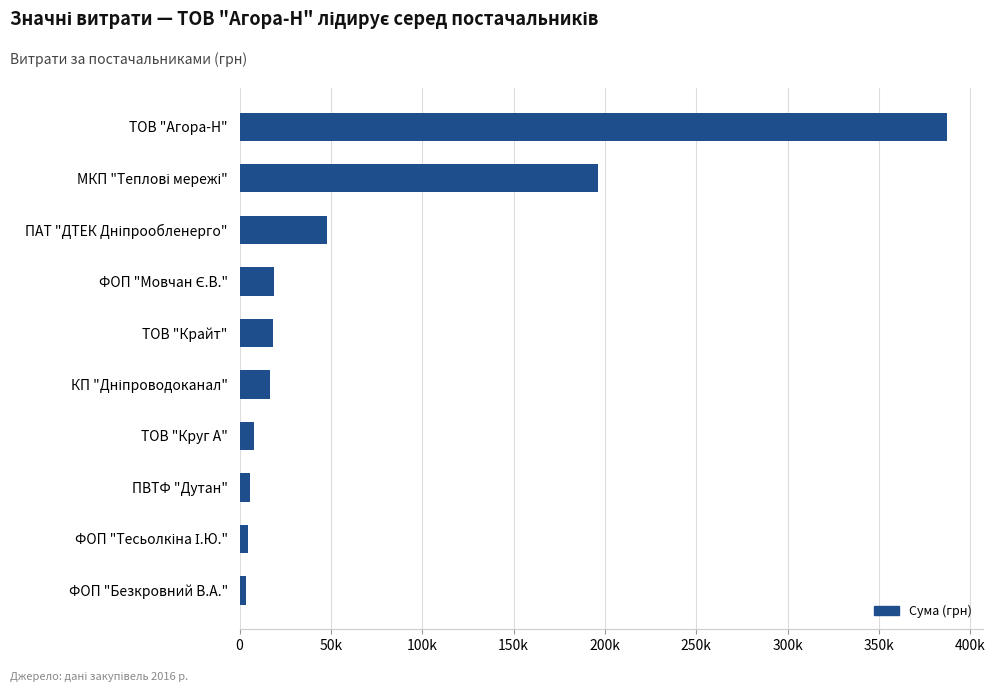

Does the chart contain any negative values?

No